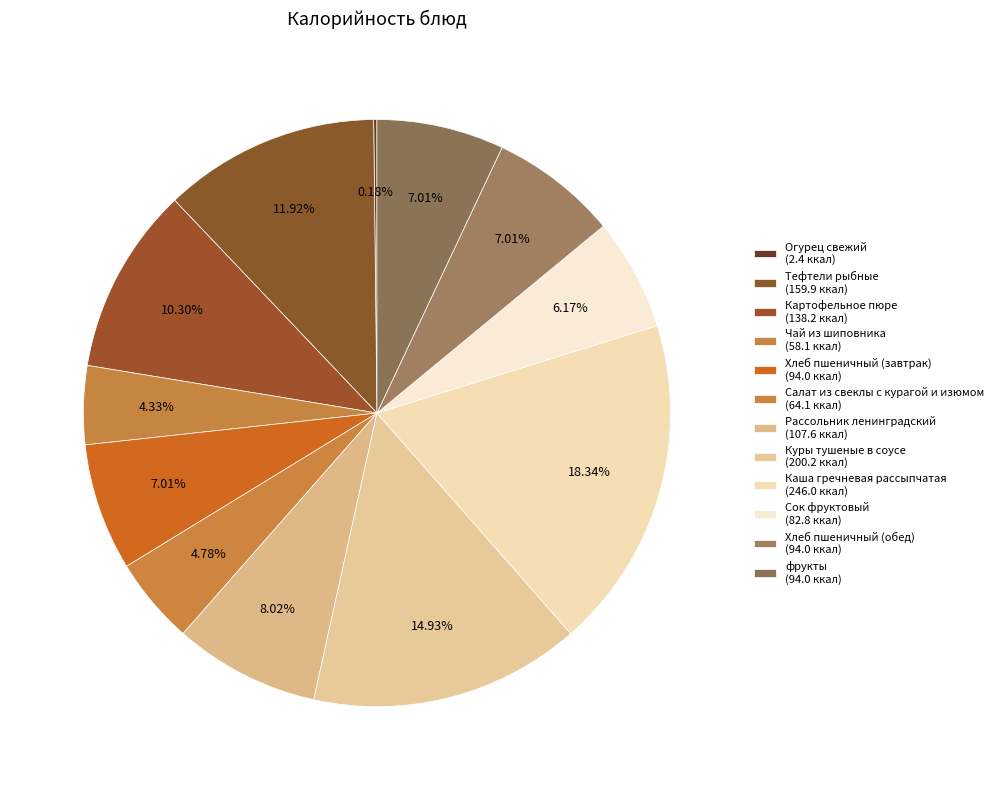

Count the number of slices in the pie.

12